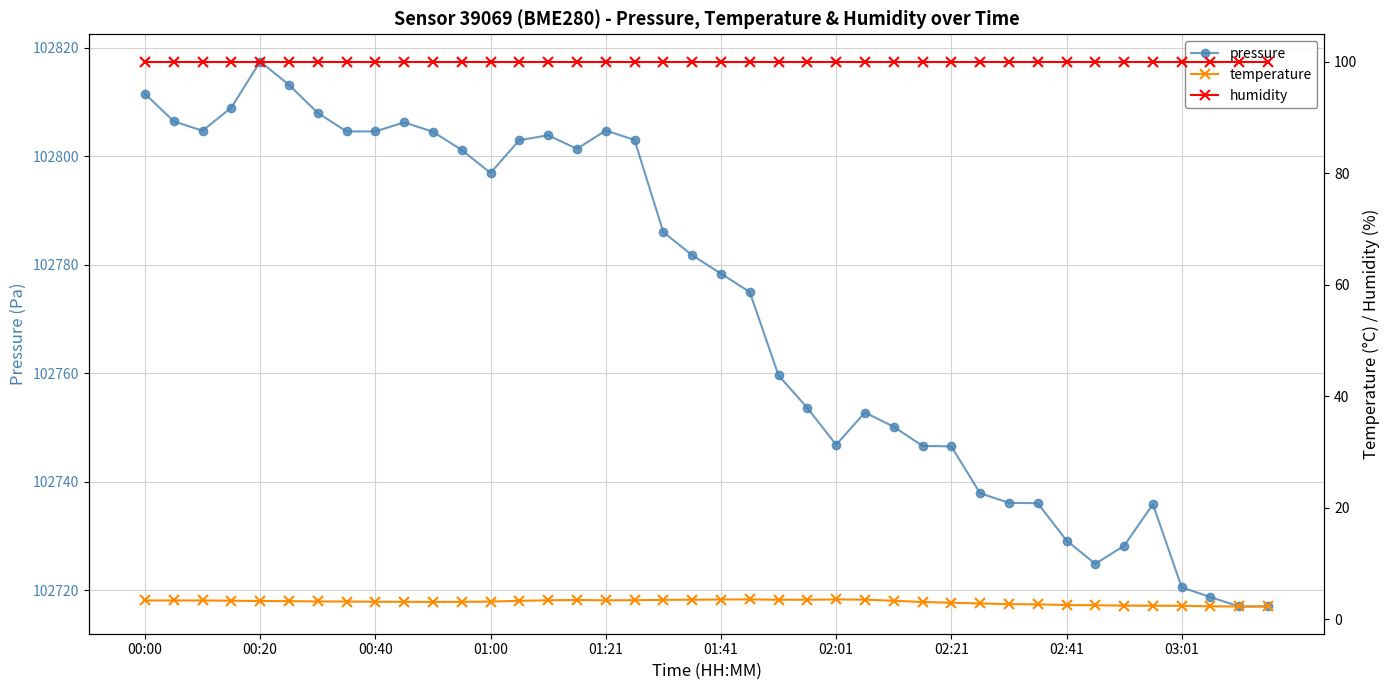

The value of pressure at 01:21 is 27096.3. True or false?

False